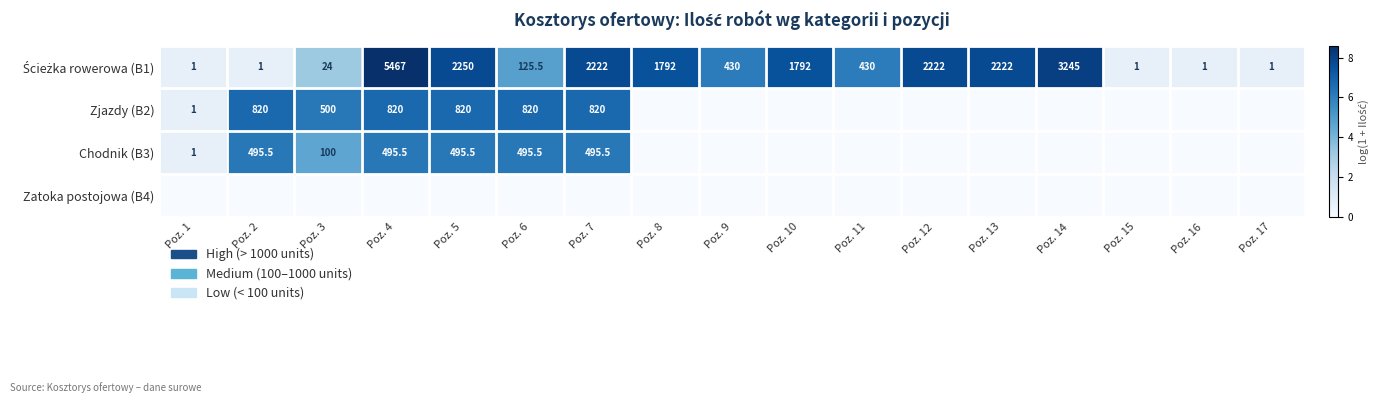

True or false: Chodnik (B3) has a value of 136.1 at Poz. 4.

False